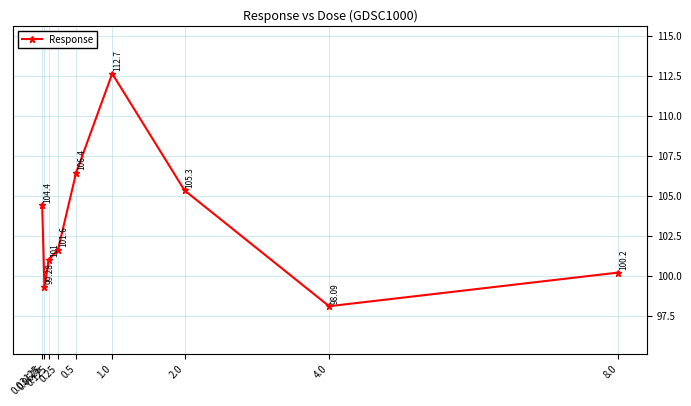

Is this an area chart (filled region under the line)?

No